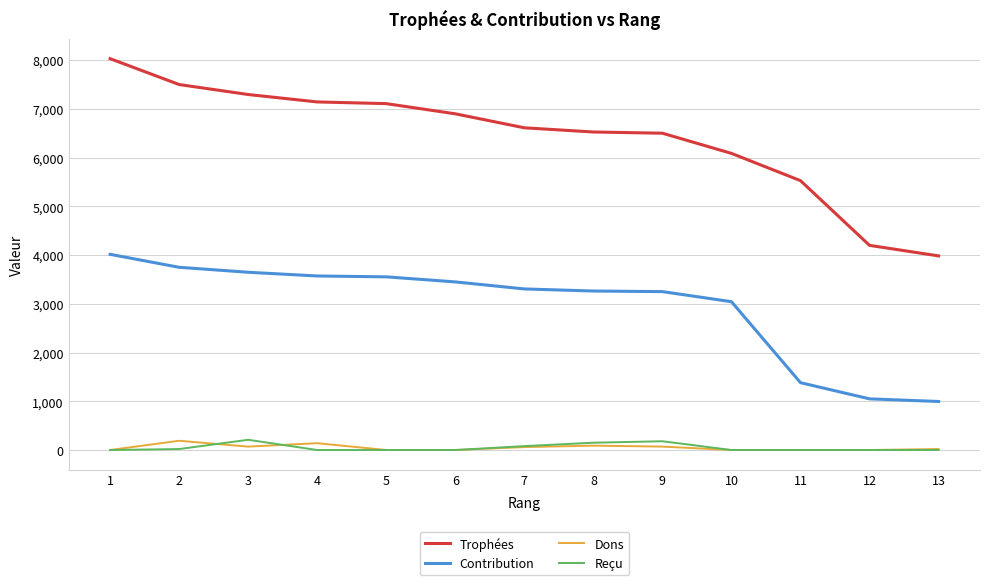

What is the minimum value for Contribution?

996